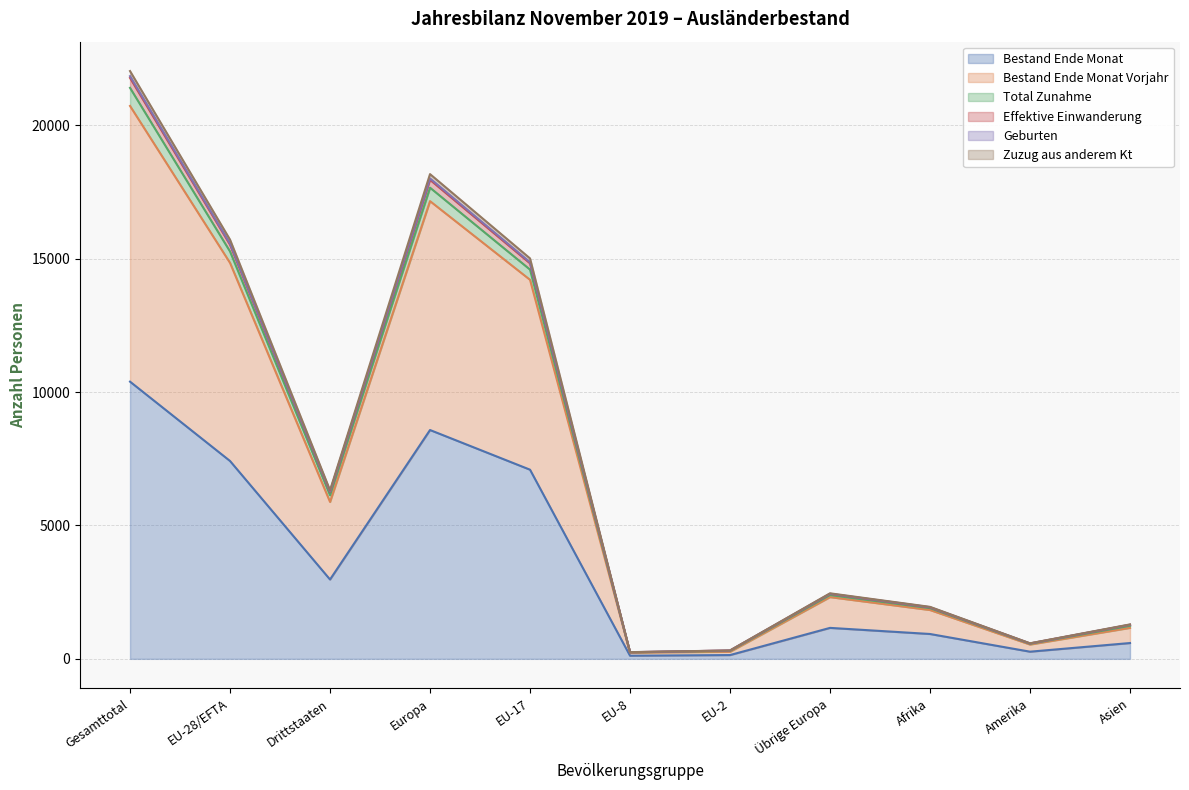

Which label corresponds to the largest value in the chart?

Gesamttotal